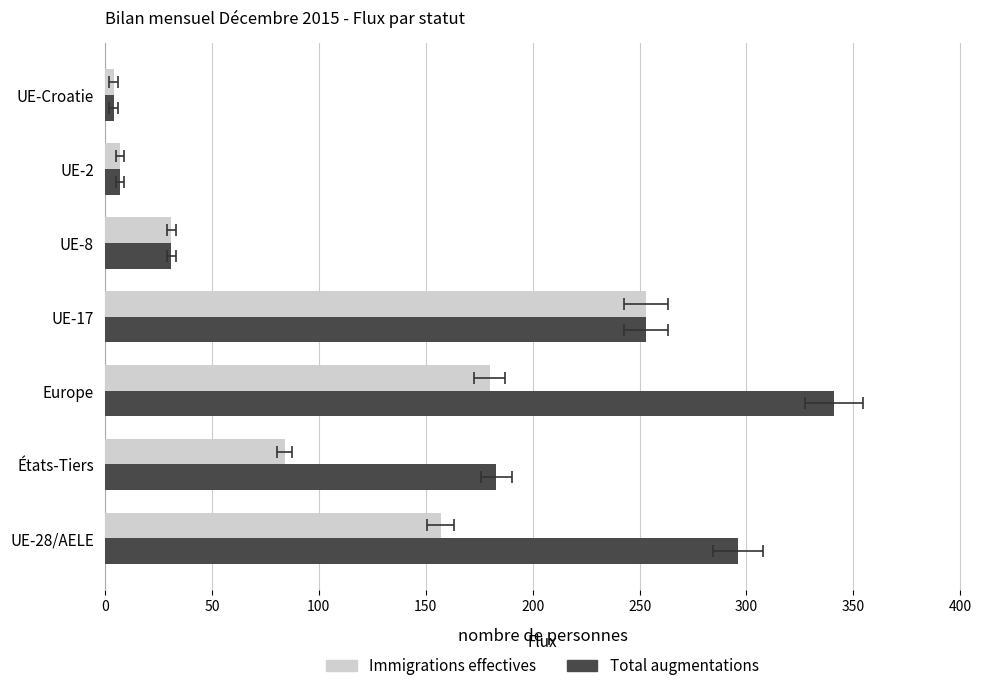

What is the smallest value displayed?

4